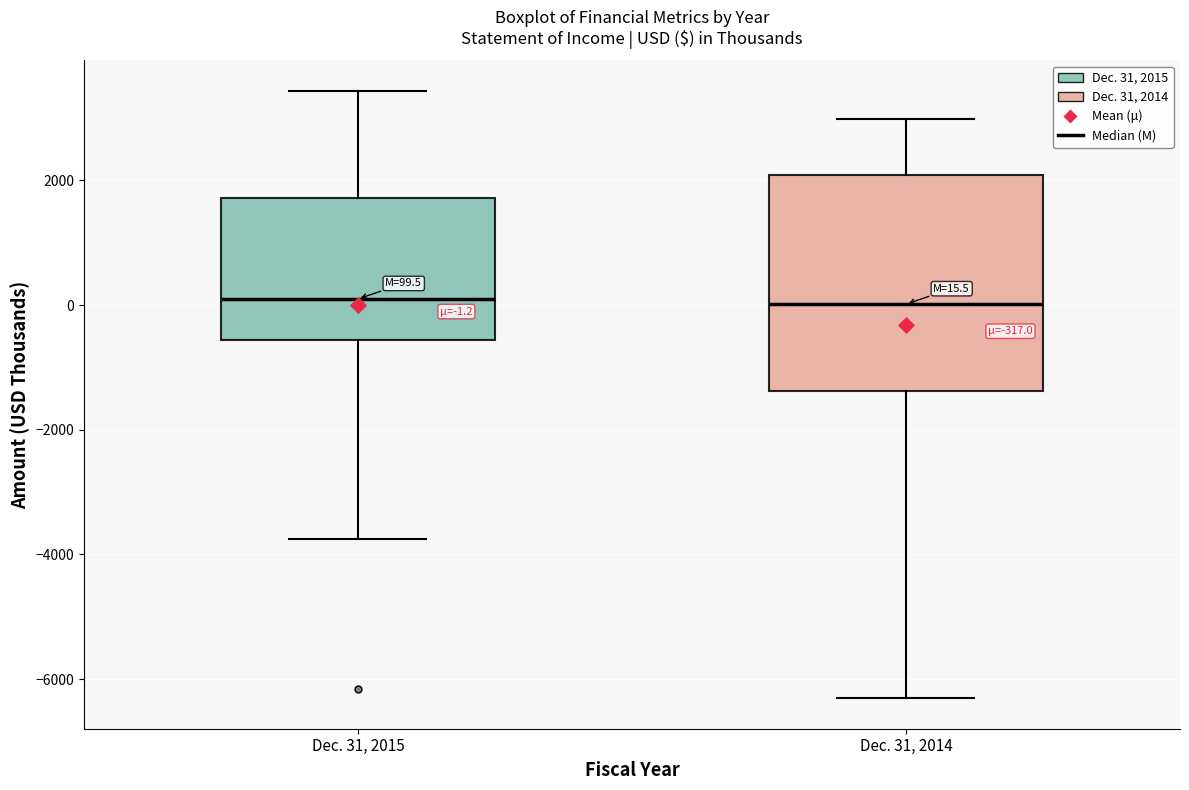

Comparing the boxes themselves (not the whiskers), which one is the tallest?

Dec. 31, 2014